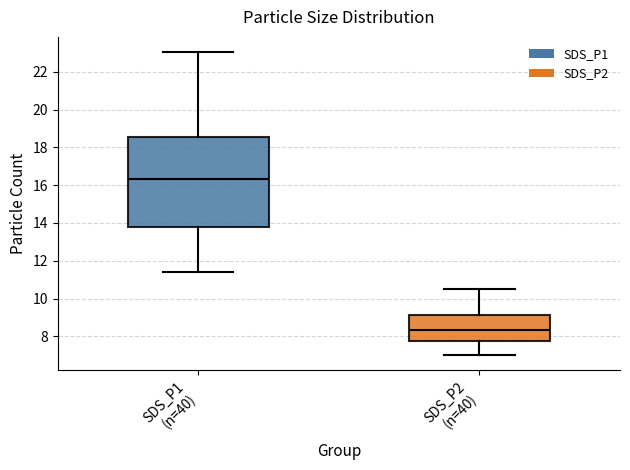

Where is the upper edge of the box for SDS_P2 (n=40) on the y-axis? The values are not printed on the chart, so give them approximately, as read against the axis.

9.2